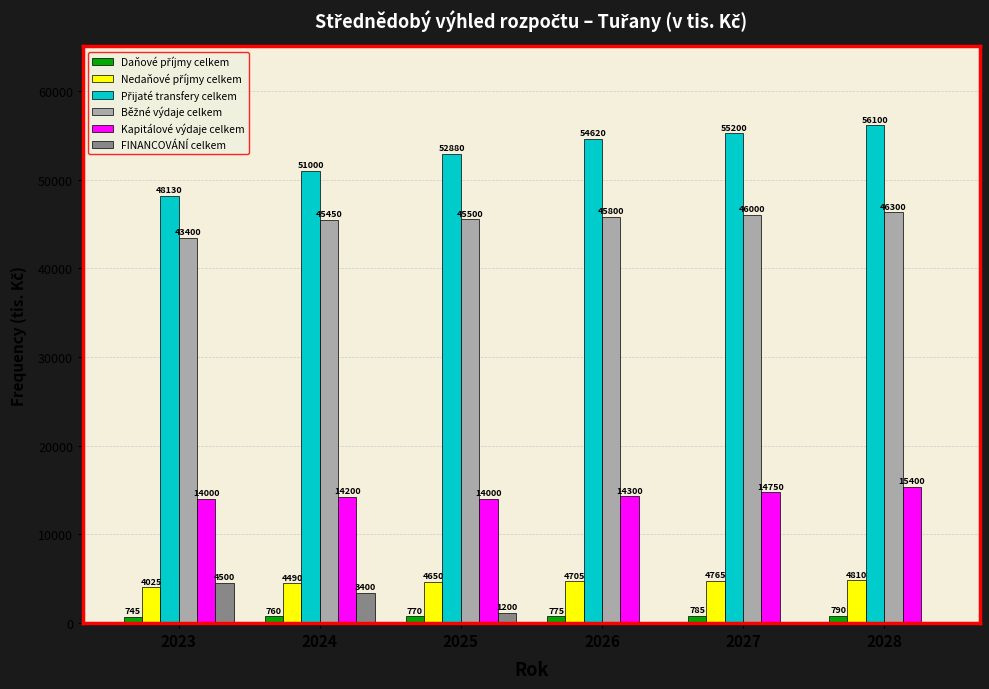

What is the total value across all series at 2027?

121500